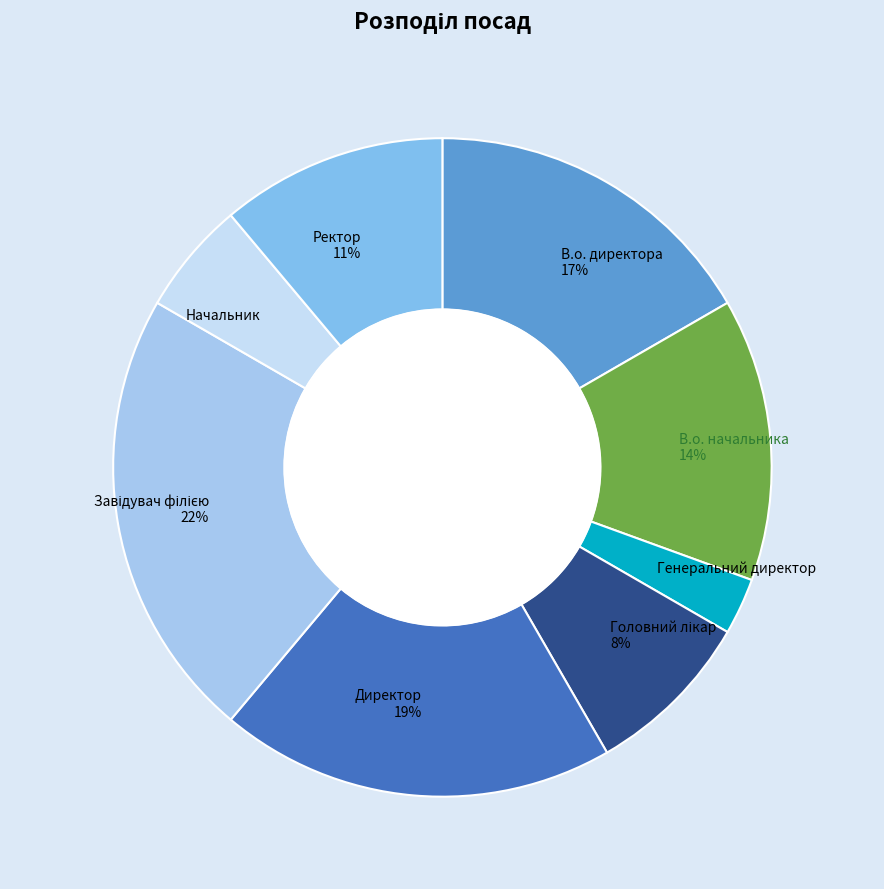

What is the largest slice in the pie chart?

Завідувач філією